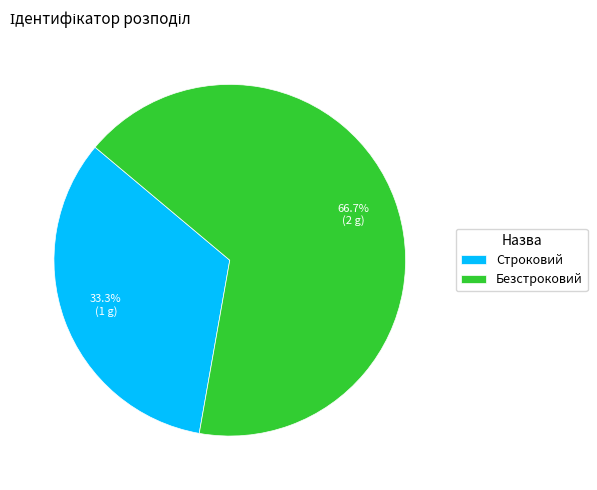

Approximately how many times larger is the value at Строковий compared to Безстроковий?

0.5